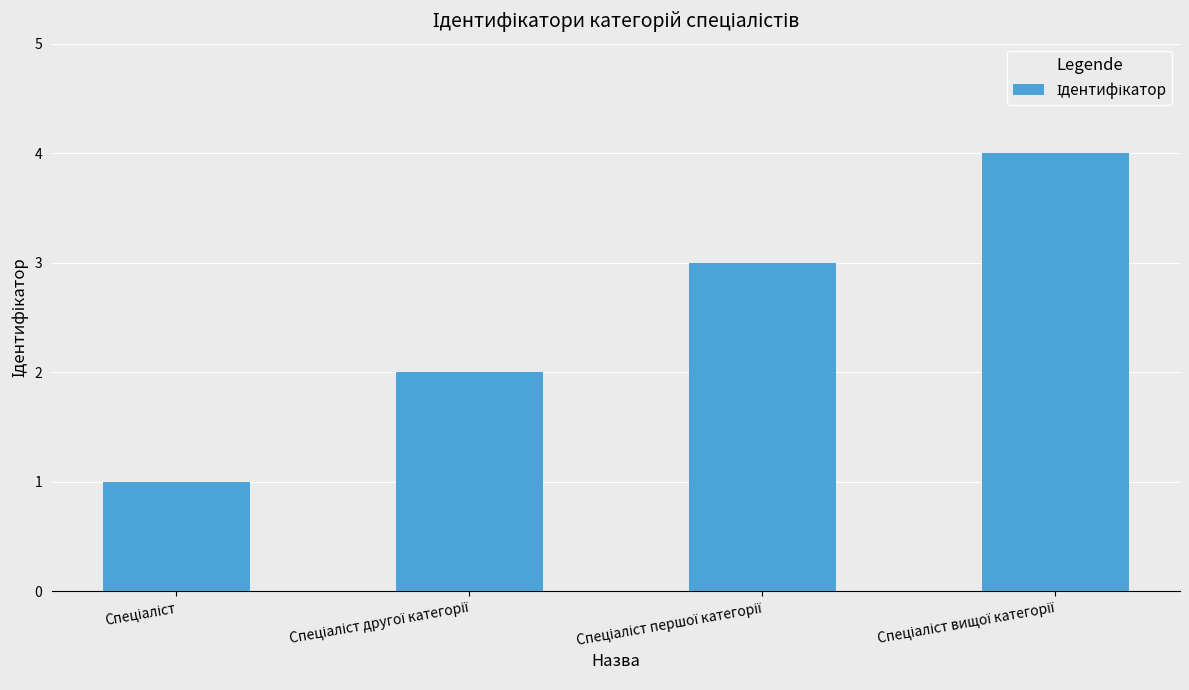

What is the sum of all values?

10